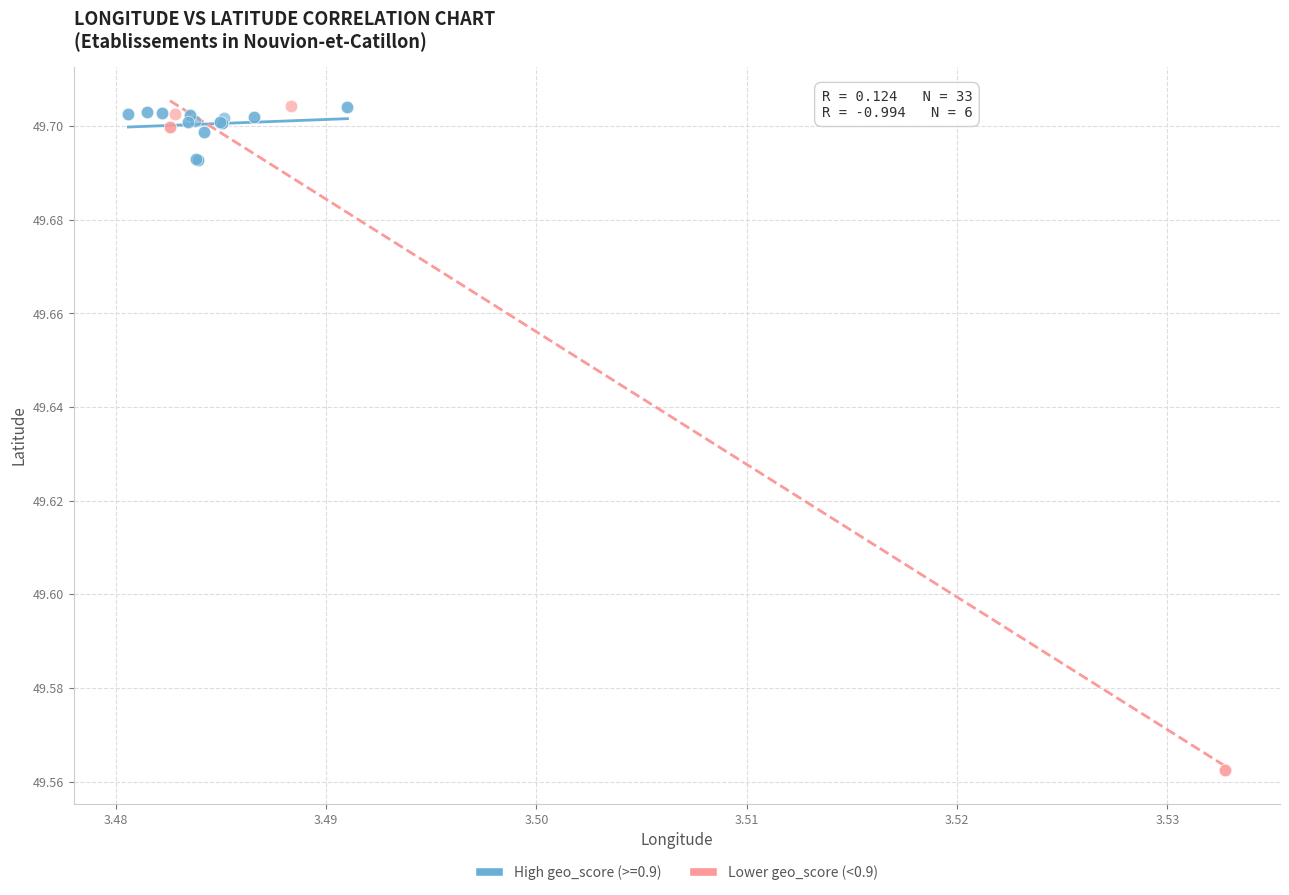

Which series reaches the minimum Y coordinate?

Lower geo_score (<0.9)